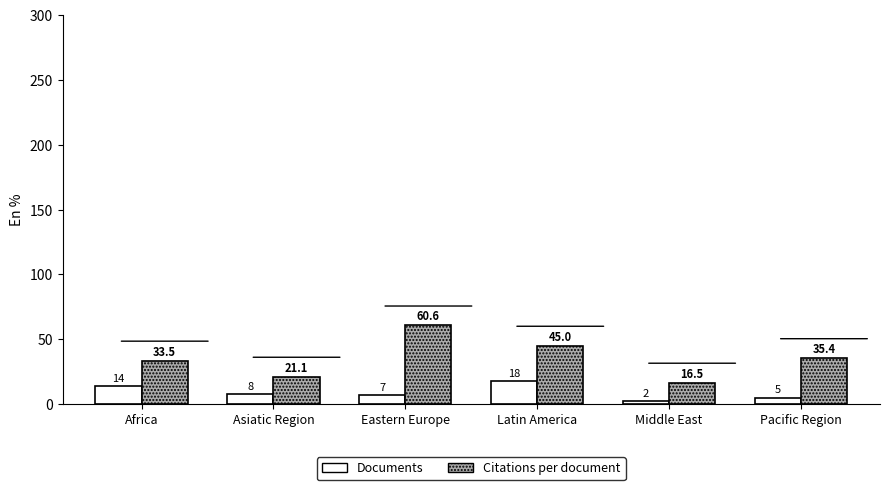

What is the value of the Documents bar at the 5th from the left?

2.0